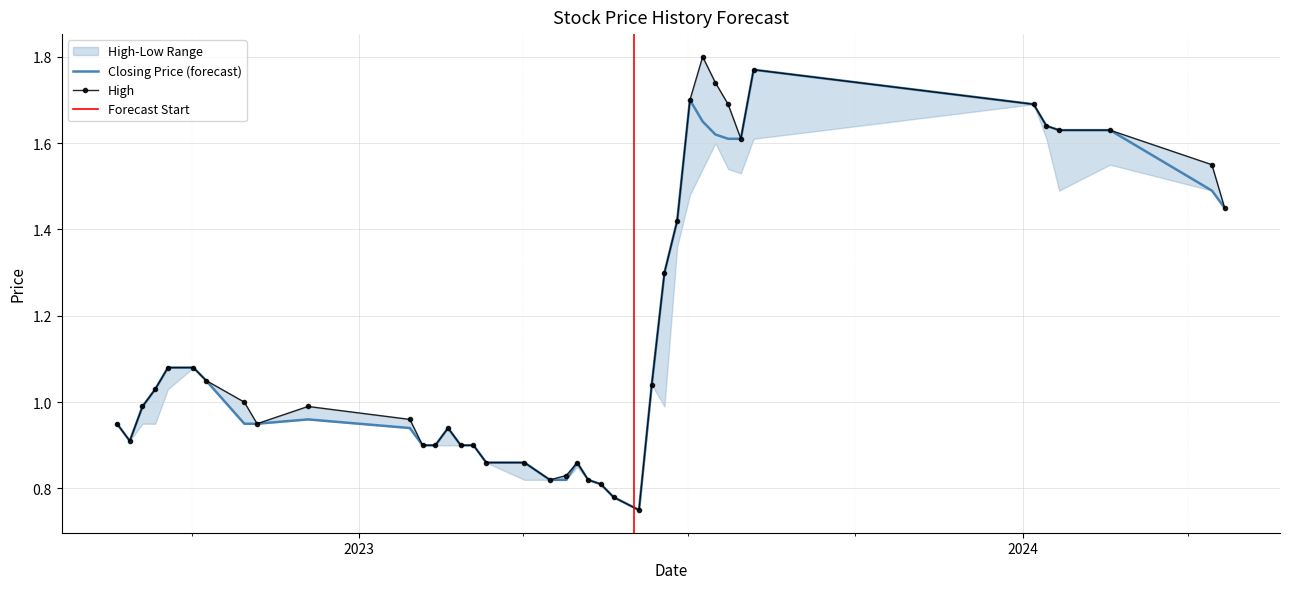

Rank the series by their maximum value, from lowest to highest.

Low, Closing, High